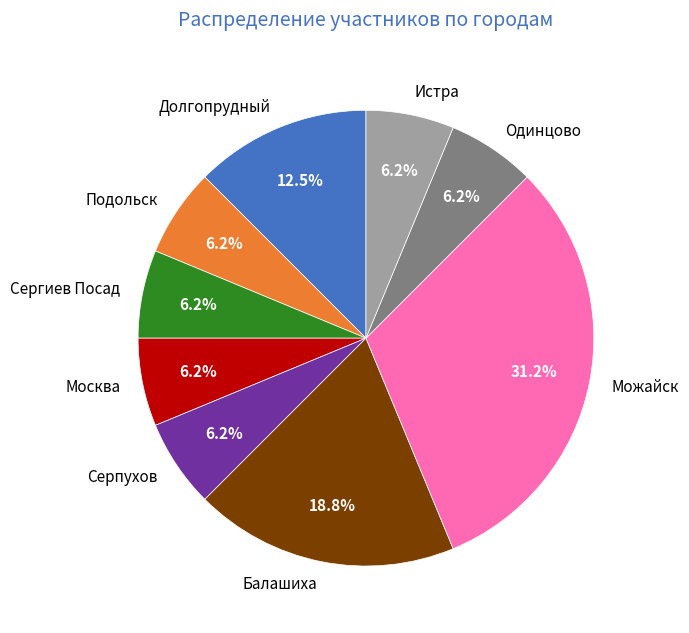

To the nearest percent, what is the difference between the largest and smallest slice percentages?

25%